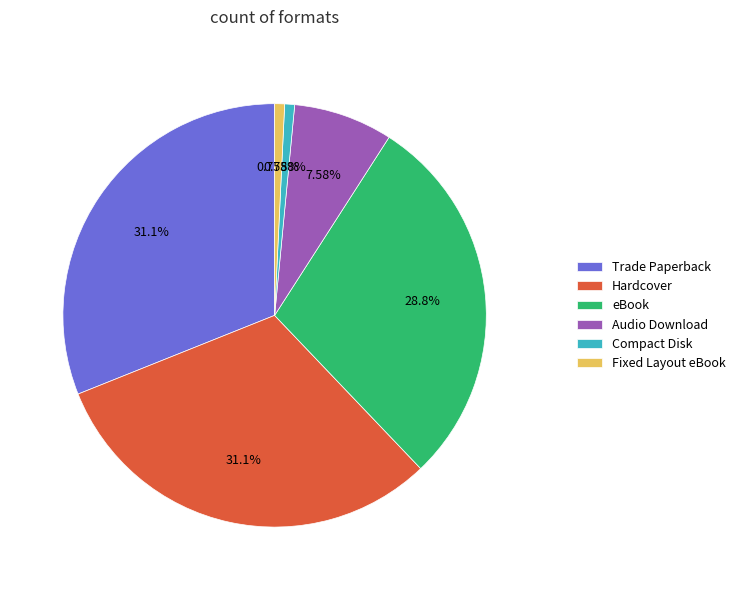

Approximately how many times larger is the value at eBook compared to Hardcover?

0.9